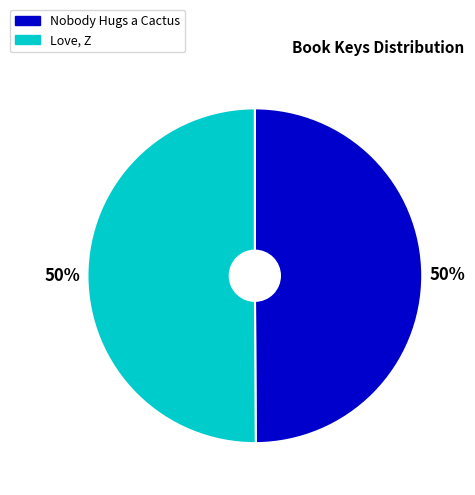

True or false: Love, Z accounts for 50% of the total.

True